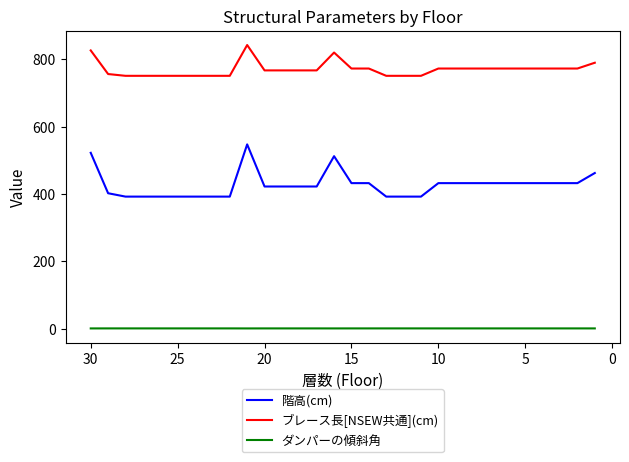

Does the chart display data point markers on the line(s)?

No